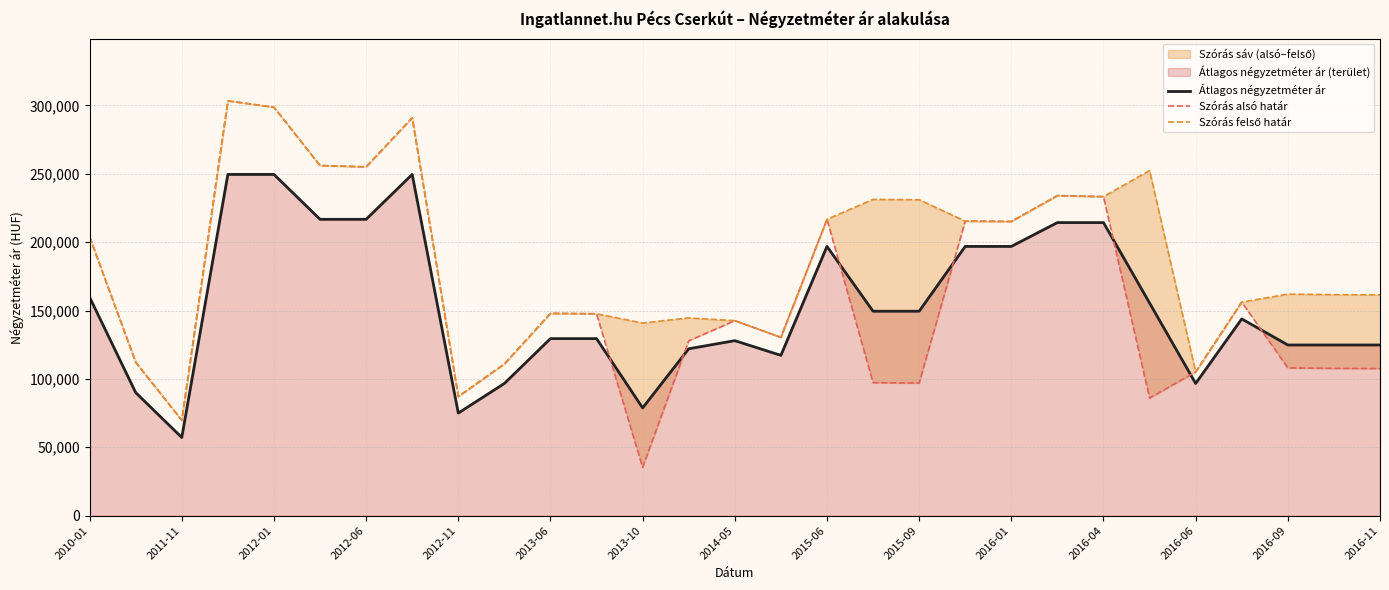

The value of Átlagos négyzetméter ár at 25 is 256956. True or false?

False